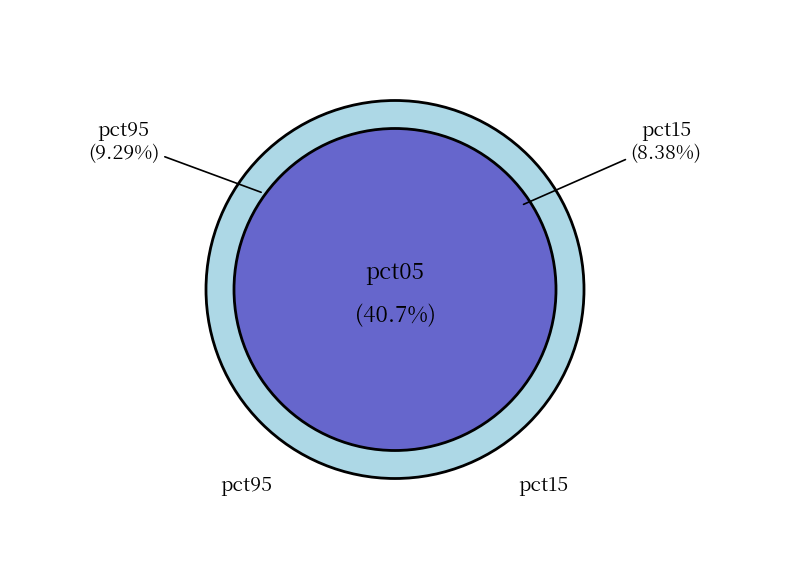

The pct85 slice represents 1% of the pie. True or false?

False